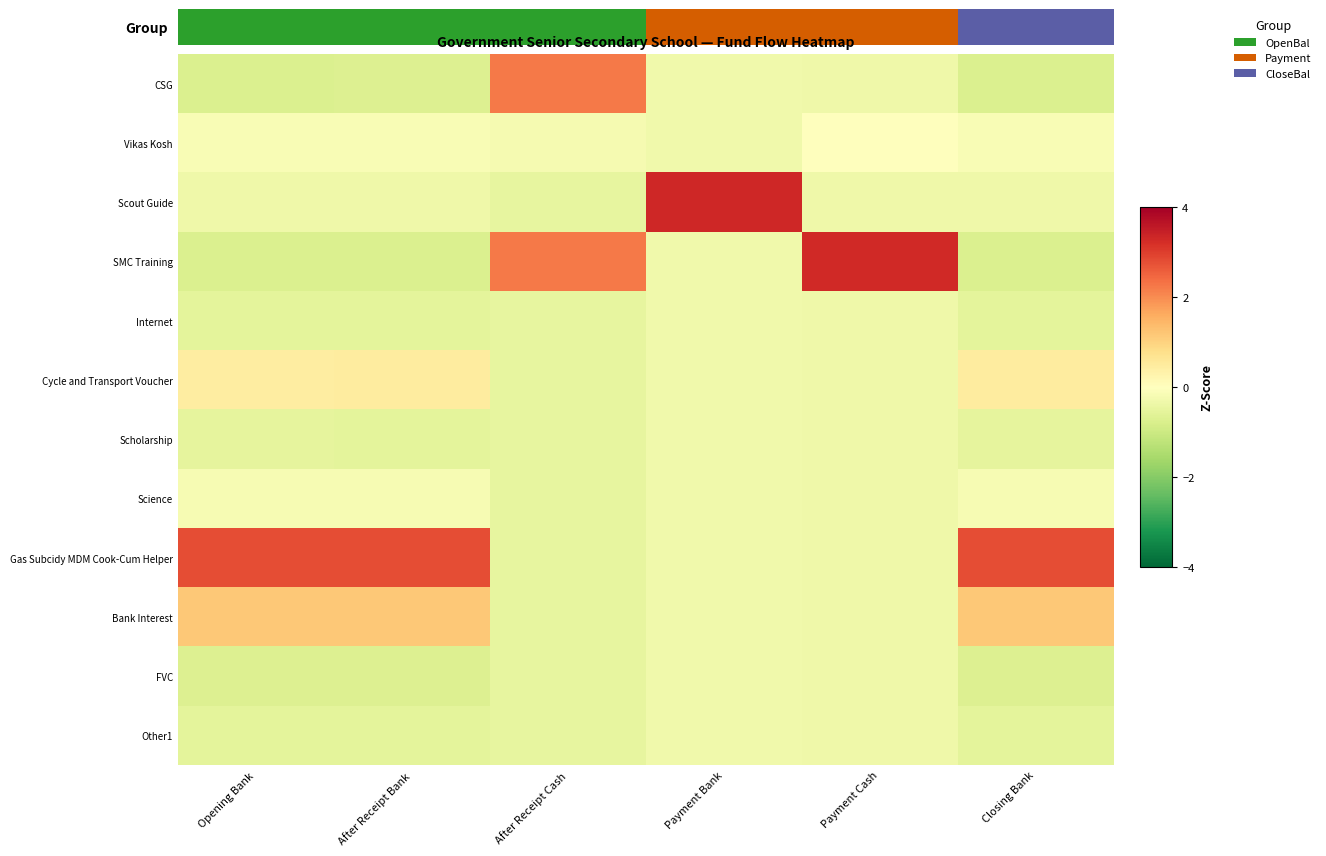

Rank the series at Payment Cash from highest to lowest value.

SMC Training, Vikas Kosh, CSG, Scout Guide, Internet, Cycle and Transport Voucher, Scholarship, Science, Gas Subcidy MDM Cook-Cum Helper, Bank Interest, FVC, Other1